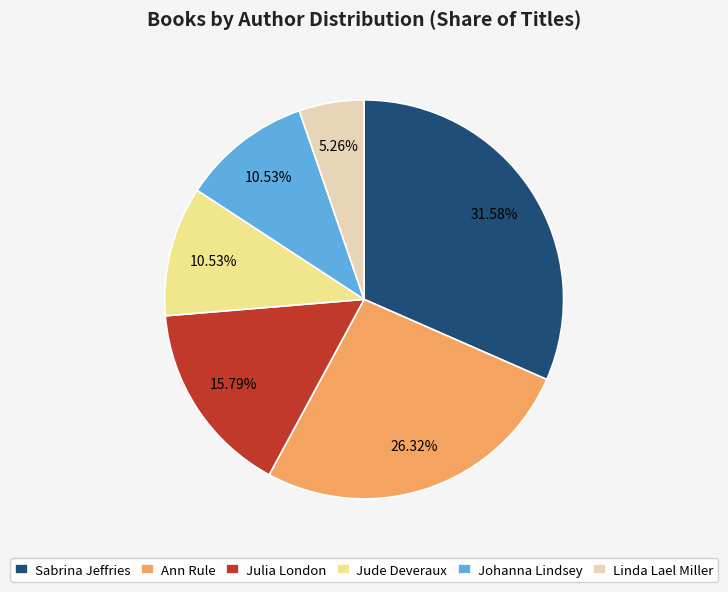

Is there any slice that represents more than half of the pie?

No